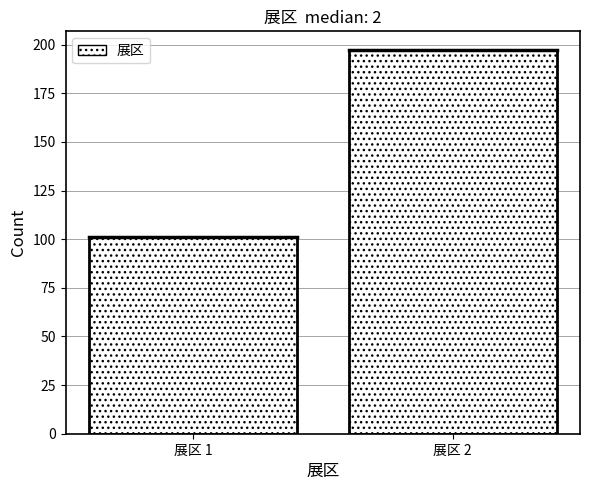

Reading left to right, extract all data points from this chart.

101	197